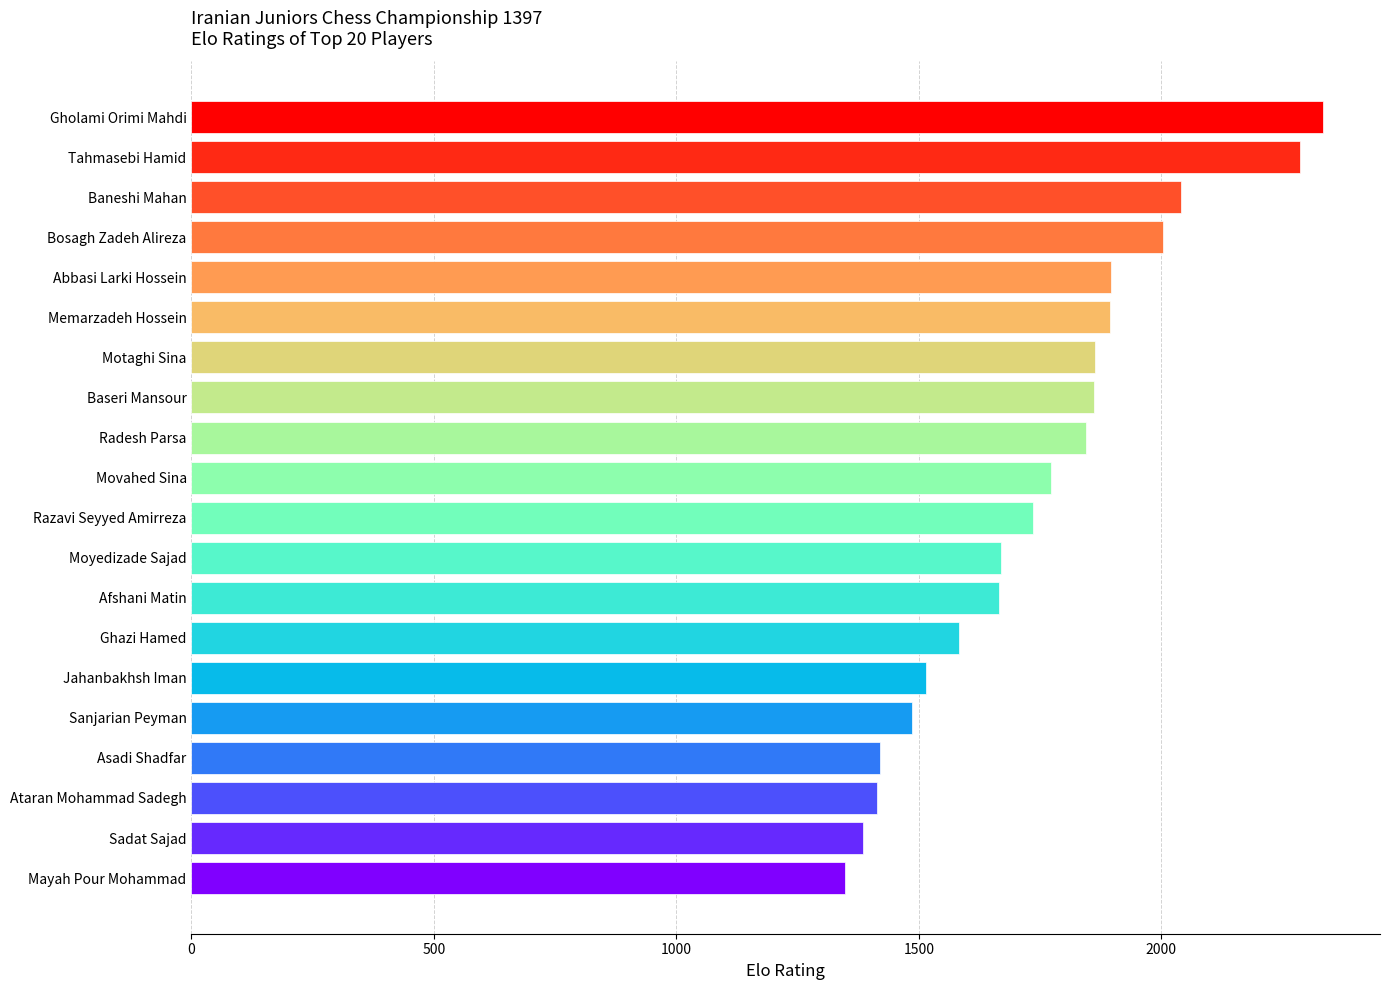

Are the bars grouped side by side (vs. stacked)?

No